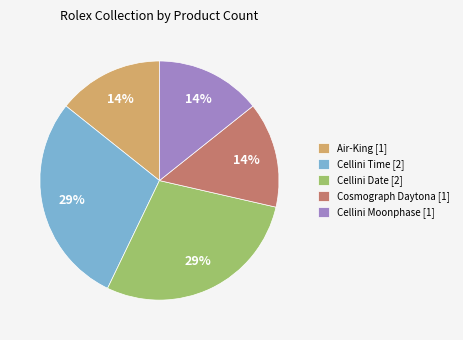

Approximately how many times larger is the value at Air-King [1] compared to Cellini Date [2]?

0.5